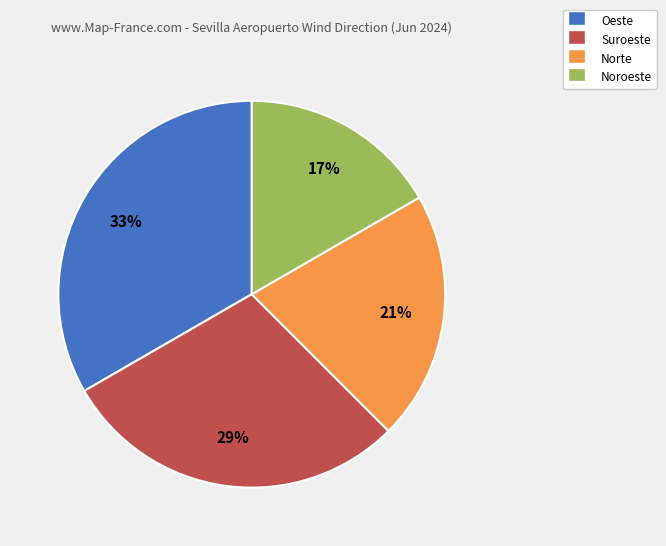

The Oeste slice represents 43% of the pie. True or false?

False